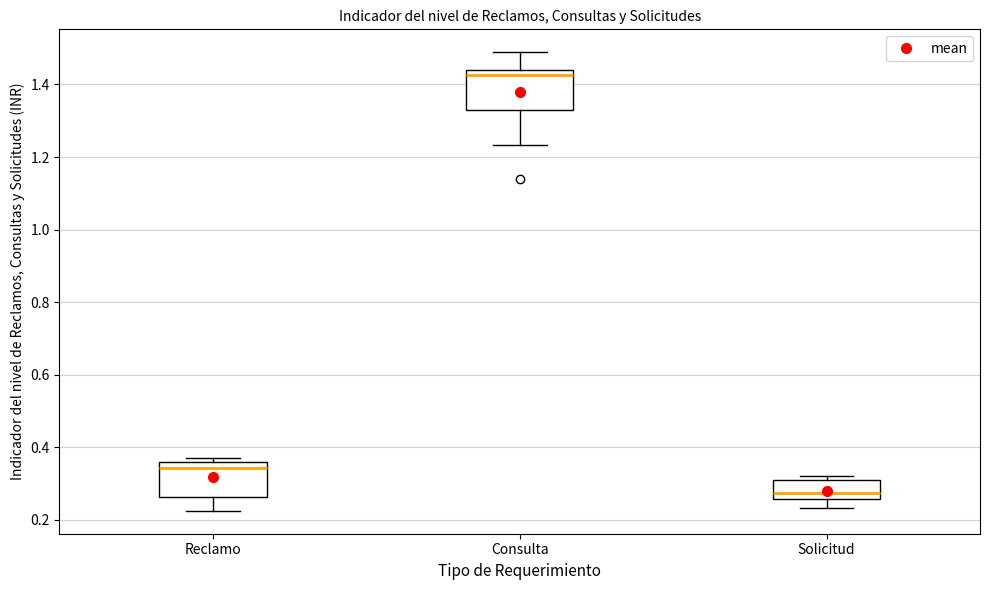

Reading left to right, read every box against the y-axis: the position of its median line, the range the box covers, and the ends of its whiskers. The values are not printed on the chart, so give them approximately, as read against the axis.

Reclamo: median 0.34, box 0.26 to 0.36, whiskers 0.22 to 0.36 (just above the box's upper edge)
Consulta: median 1.42, box 1.34 to 1.44, whiskers 1.24 to 1.48
Solicitud: median 0.28, box 0.26 to 0.32, whiskers 0.24 to 0.32 (just above the box's upper edge)